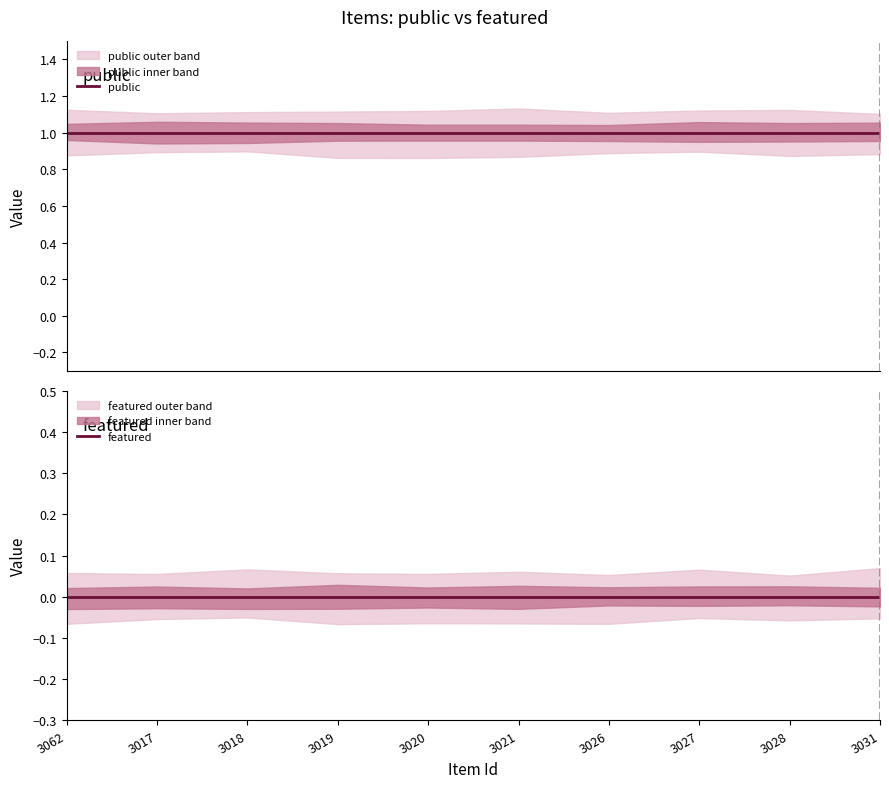

Between 3020 and 3031, which is larger?

3020